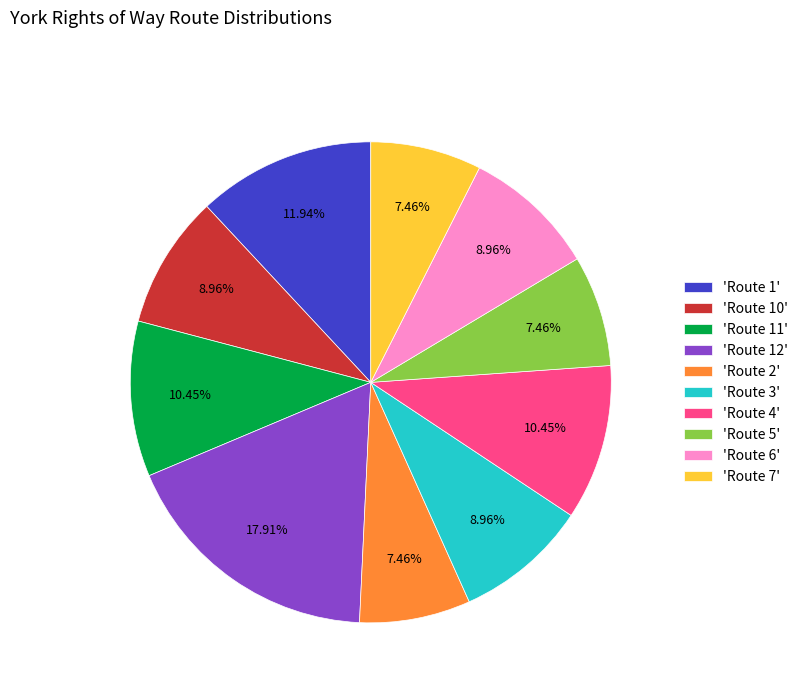

Is the sum of 'Route 3' and 'Route 1' greater than half?

No